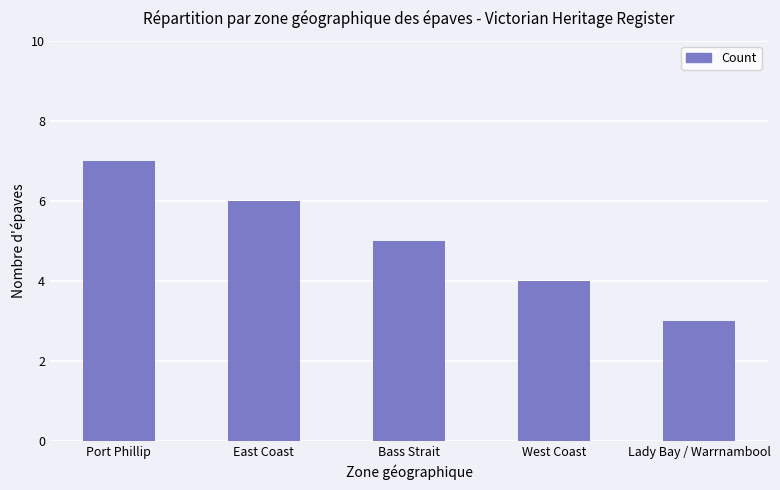

List the labels in order of value, smallest first.

Lady Bay / Warrnambool, West Coast, Bass Strait, East Coast, Port Phillip